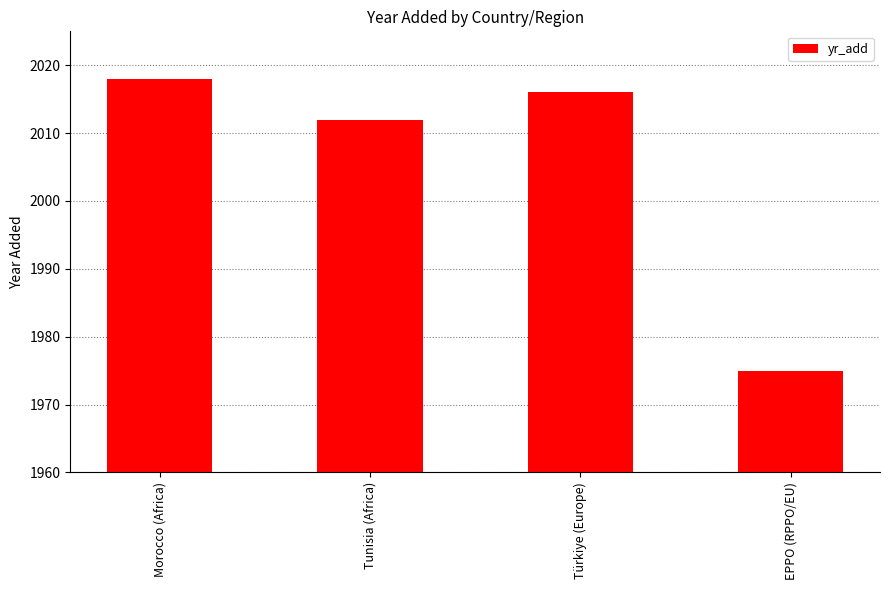

How many categories are shown in the chart?

4